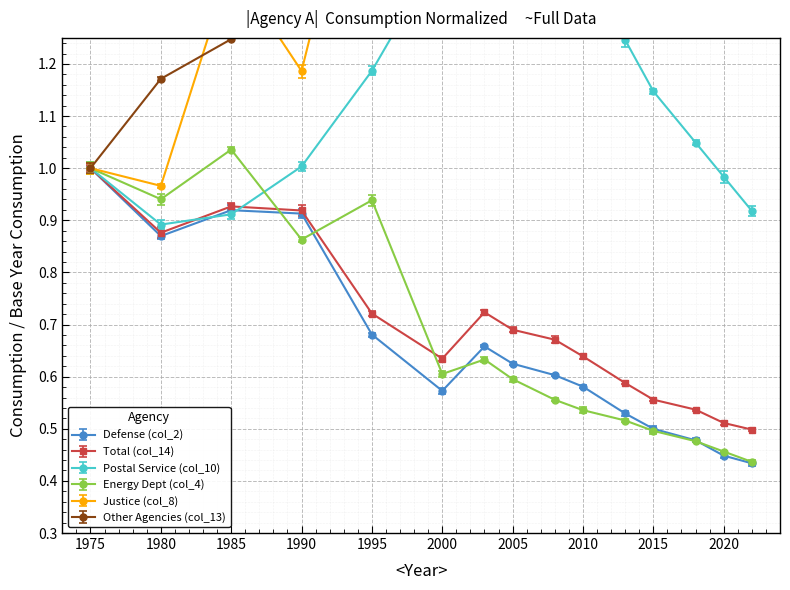

Reading right to left, extract all data points from this chart.

Defense (col_2): 0.4	0.4	0.5	0.5	0.5	0.6	0.6	0.6	0.7	0.6	0.7	0.9	0.9	0.9	1.0
Total (col_14): 0.5	0.5	0.5	0.6	0.6	0.6	0.7	0.7	0.7	0.6	0.7	0.9	0.9	0.9	1.0
Postal Service (col_10): 0.9	1.0	1.0	1.1	1.2	1.4	1.5	1.6	1.7	1.4	1.2	1.0	0.9	0.9	1.0
Energy Dept (col_4): 0.4	0.5	0.5	0.5	0.5	0.5	0.6	0.6	0.6	0.6	0.9	0.9	1.0	0.9	1.0
Justice (col_8): 2.4	2.5	2.7	2.9	3.1	3.2	3.4	3.6	3.8	3.3	1.7	1.2	1.4	1.0	1.0
Other Agencies (col_13): 1.4	1.5	1.6	1.7	1.8	1.9	2.0	2.1	2.2	1.9	1.6	1.7	1.2	1.2	1.0